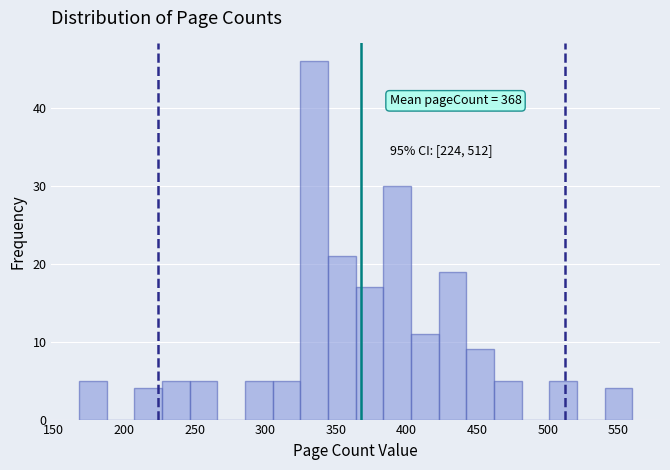

Read against the x-axis, roughly where is the centre of the tallest bar?

335